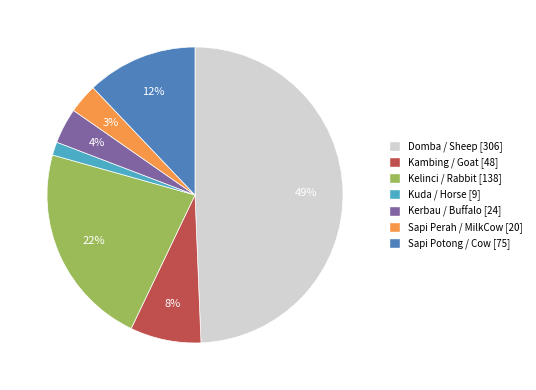

Is there a majority slice in this chart?

No